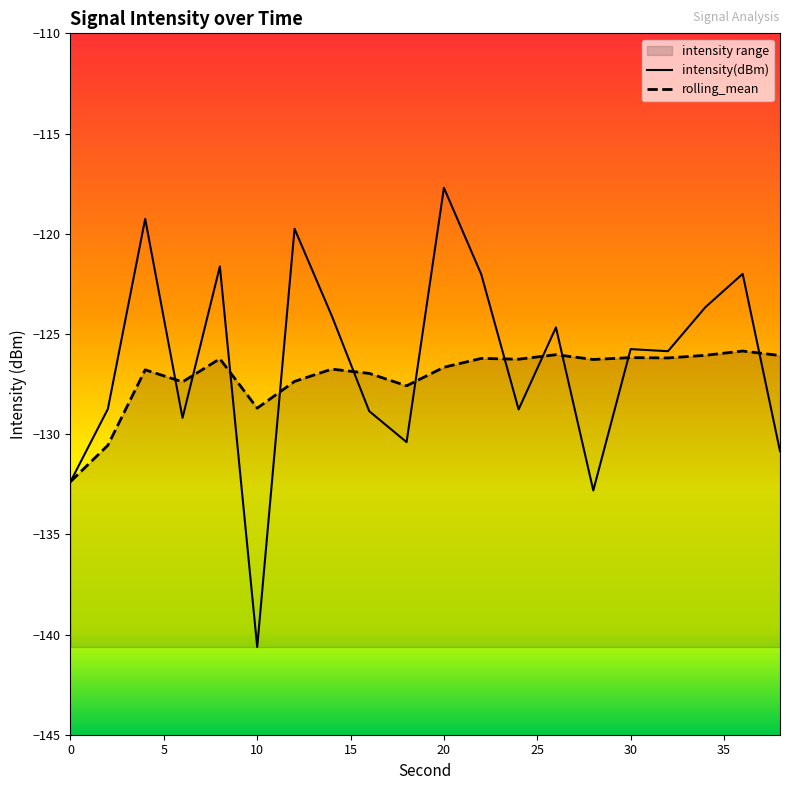

Which series ends up on top after the final intersection of rolling_mean and intensity(dBm)?

rolling_mean